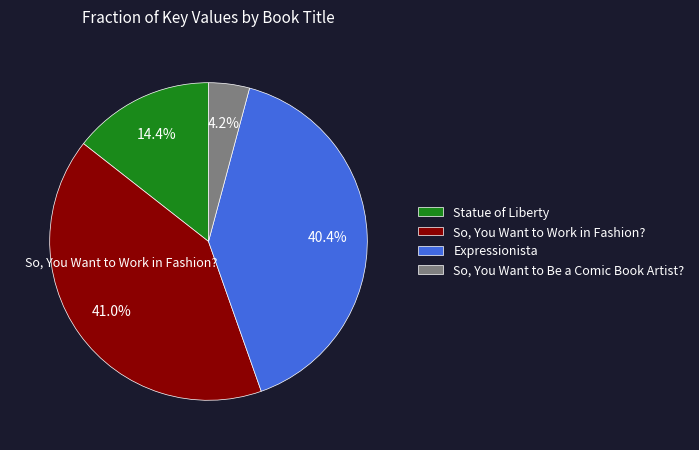

How many segments does this pie chart have?

4